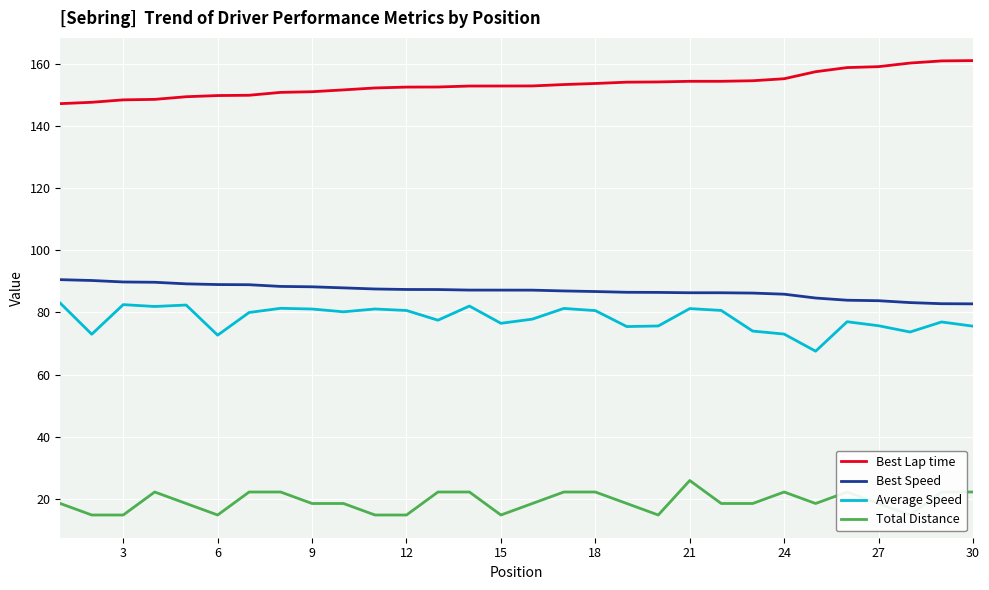

What is the maximum value for Best Speed?

90.5